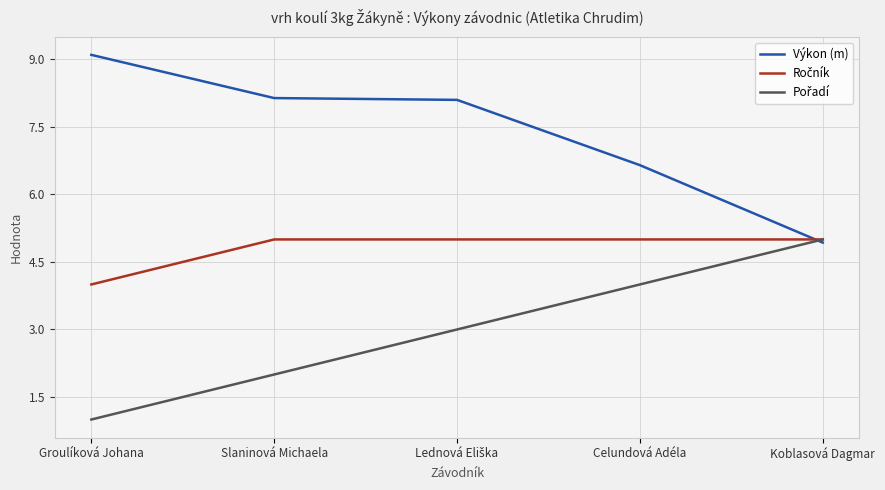

Where is Výkon (m) nearest to the value 7?

Celundová Adéla